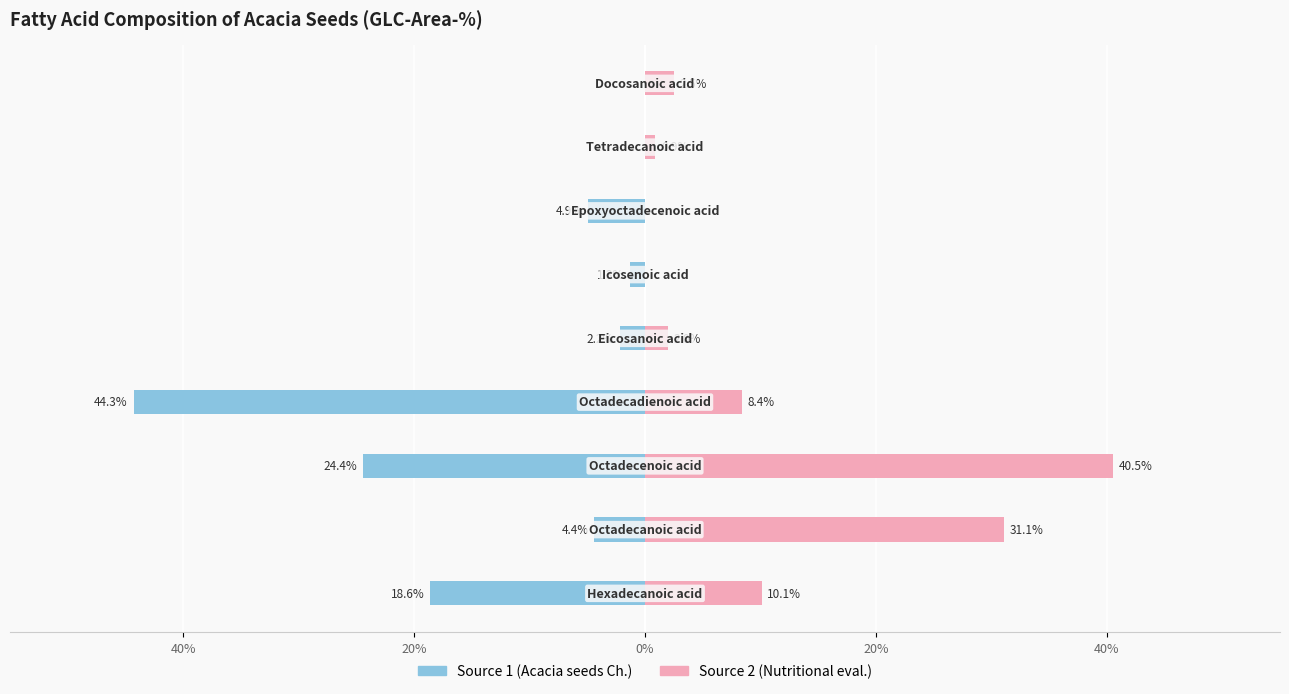

Which series has the largest total across all categories?

Source 2 (Nutritional eval.)